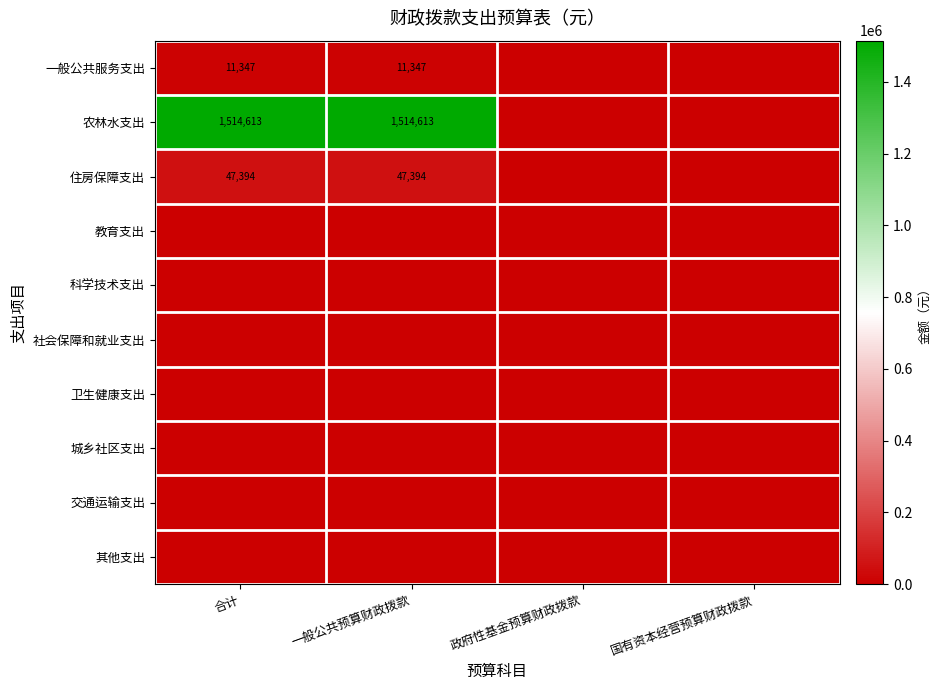

At how many categories does at least one series exceed 695127?

2